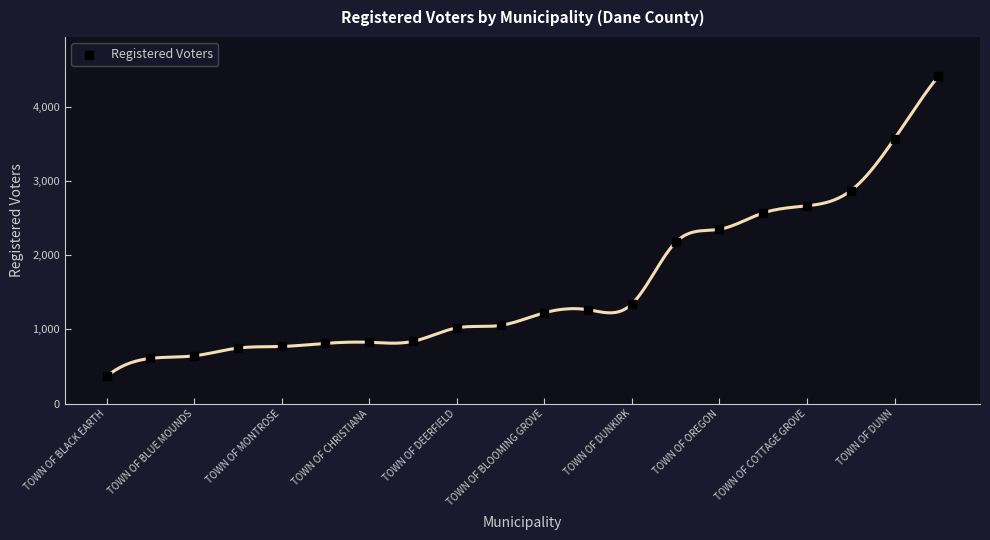

What is the range of Y values (max minus min)?

4045